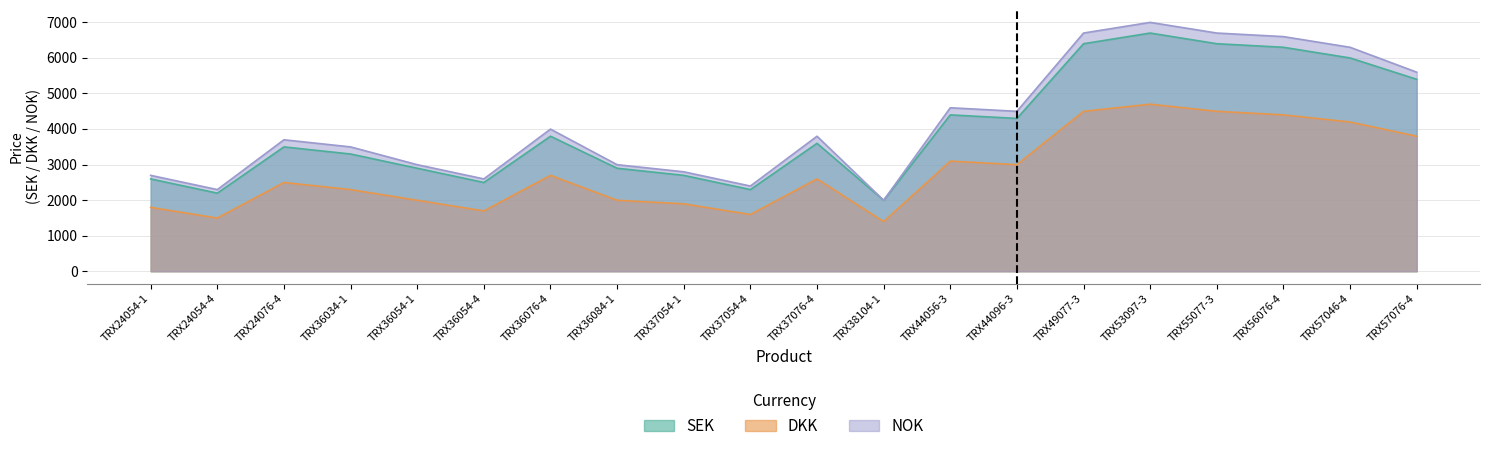

At which label is SEK closest to 4345?

TRX44056-3